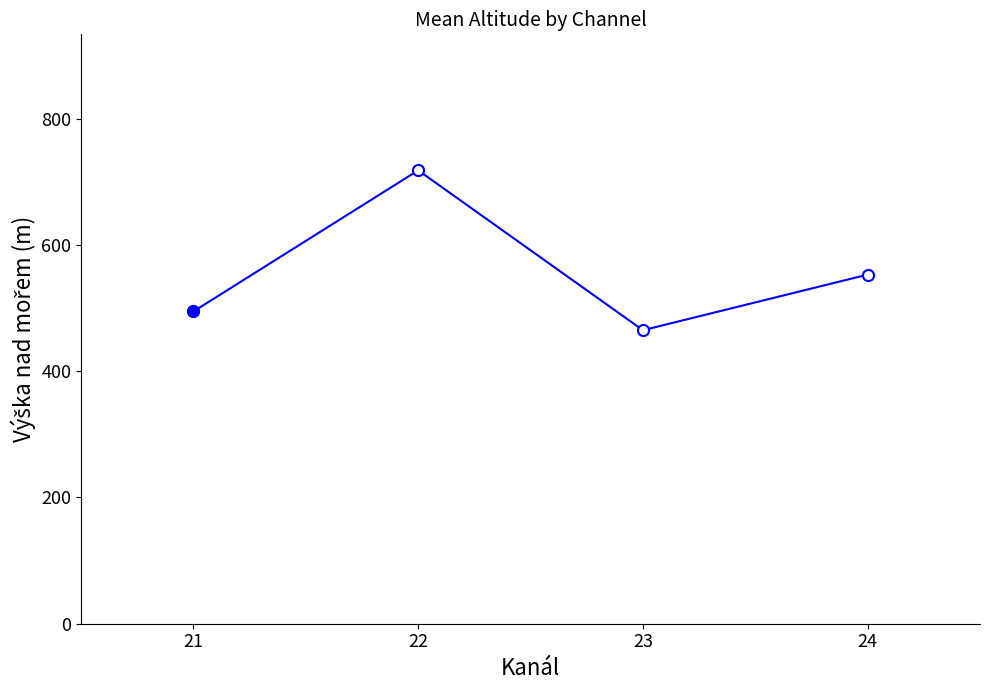

How many categories are shown in the chart?

4